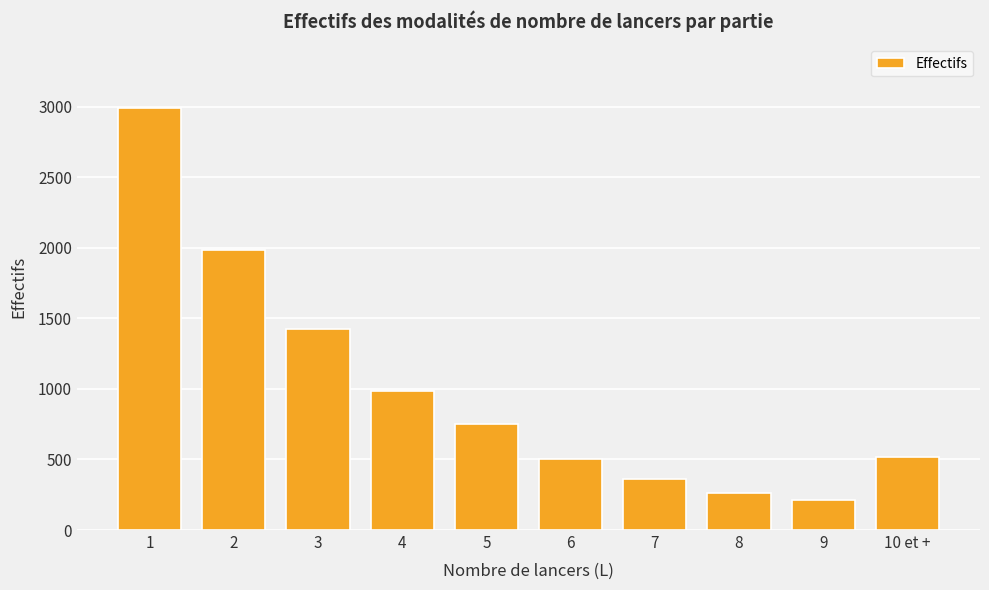

Is it true that the value at 2 is 1988?

True